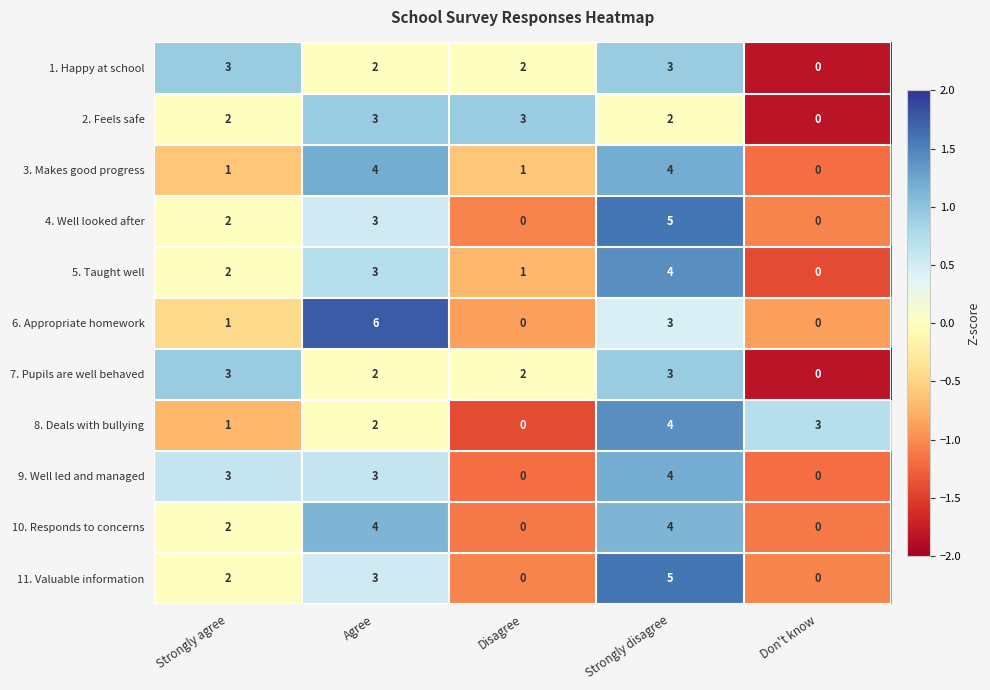

Which series has the widest spread of values?

6. Appropriate homework